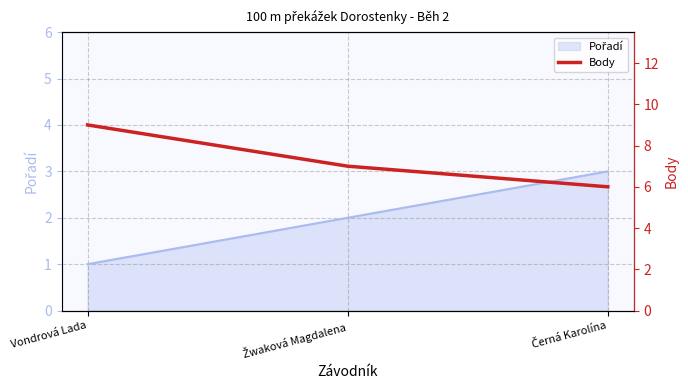

Reading left to right, extract all data points from this chart.

9	7	6